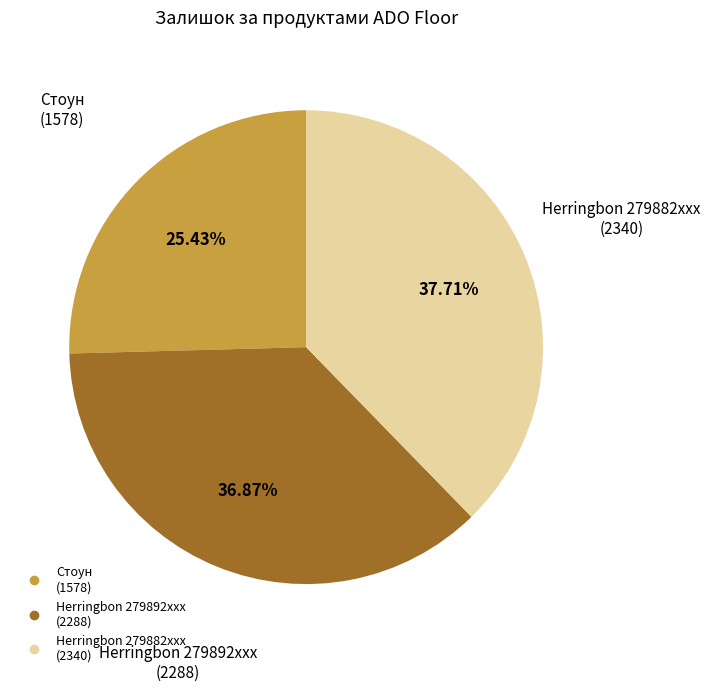

To the nearest percent, what is the average slice percentage?

33%